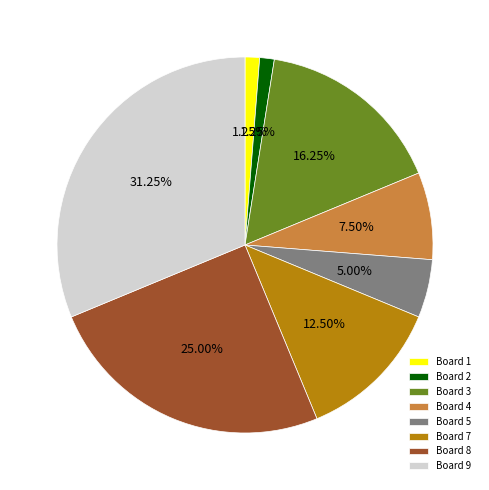

Is there a majority slice in this chart?

No